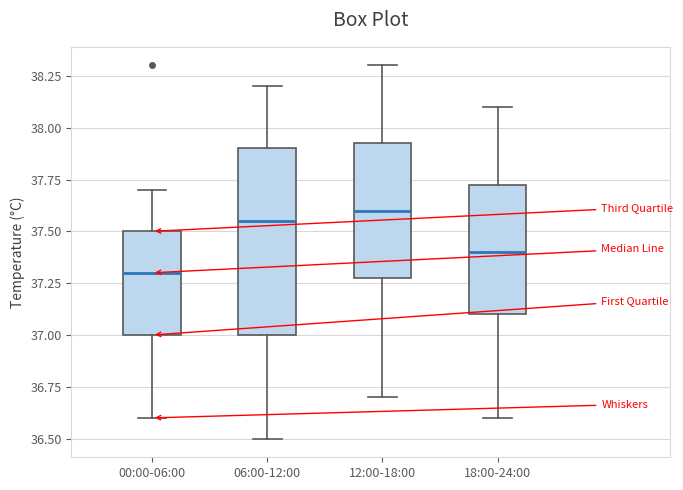

Reading left to right, read every box against the y-axis: the position of its median line, the range the box covers, and the ends of its whiskers. The values are not printed on the chart, so give them approximately, as read against the axis.

00:00-06:00: median 37.30, box 37.00 to 37.50, whiskers 36.60 to 37.70
06:00-12:00: median 37.55, box 37.00 to 37.90, whiskers 36.50 to 38.20
12:00-18:00: median 37.60, box 37.30 to 37.95, whiskers 36.70 to 38.30
18:00-24:00: median 37.40, box 37.10 to 37.75, whiskers 36.60 to 38.10